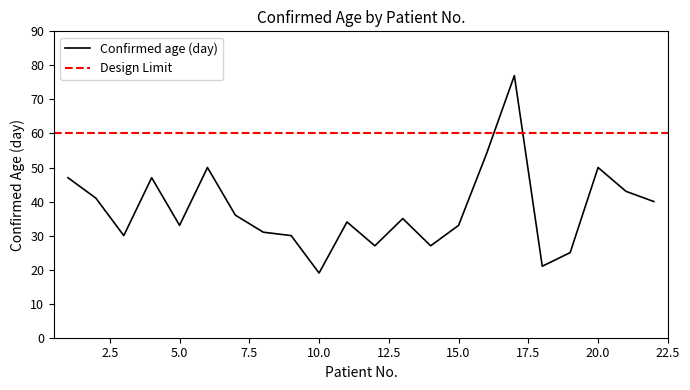

At which category does the data reach its first local valley?

3